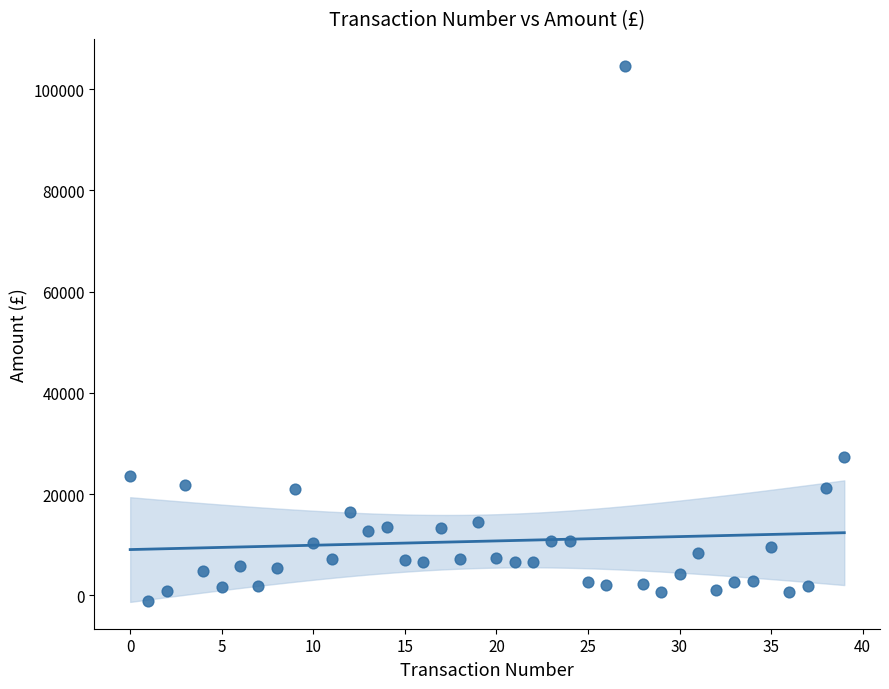

What is the range of Y values (max minus min)?

105701.4